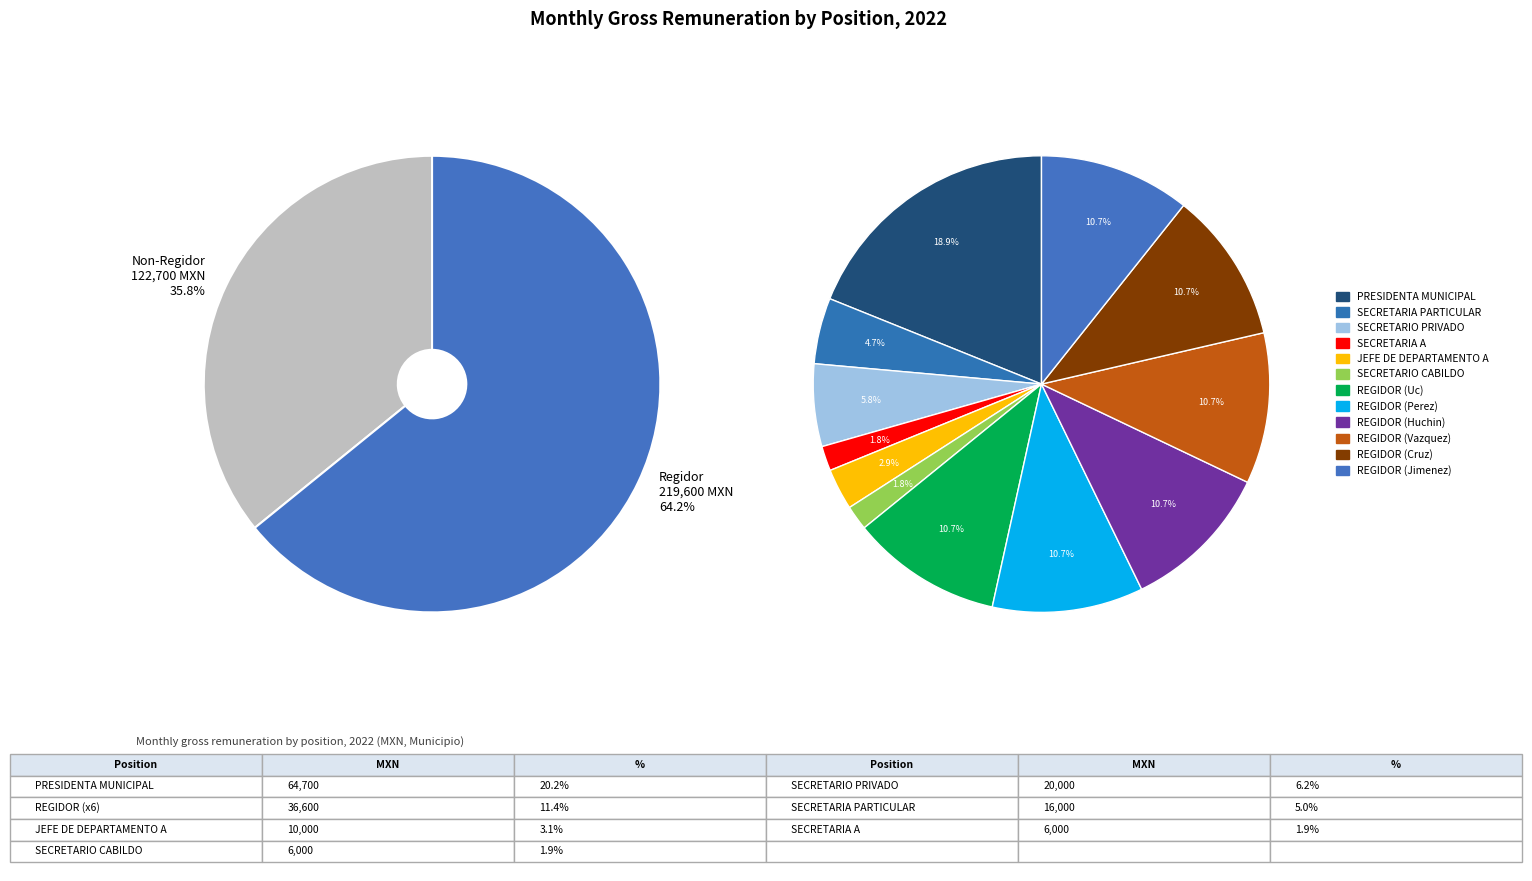

What is the change in value from PRESIDENTA MUNICIPAL to SECRETARIA A?

-58700